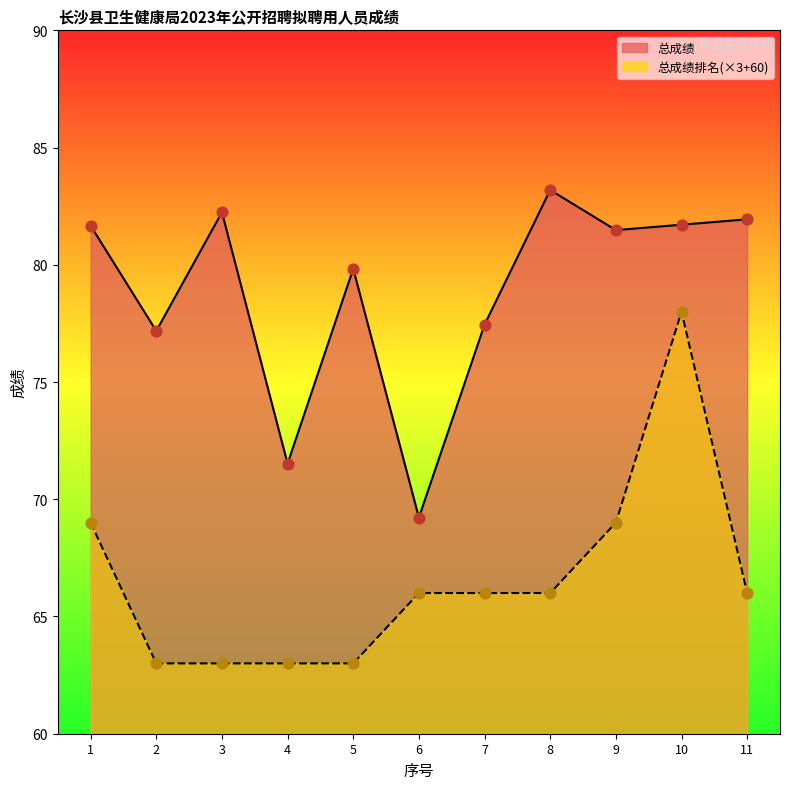

What are all the series names shown in the legend?

总成绩, 总成绩排名